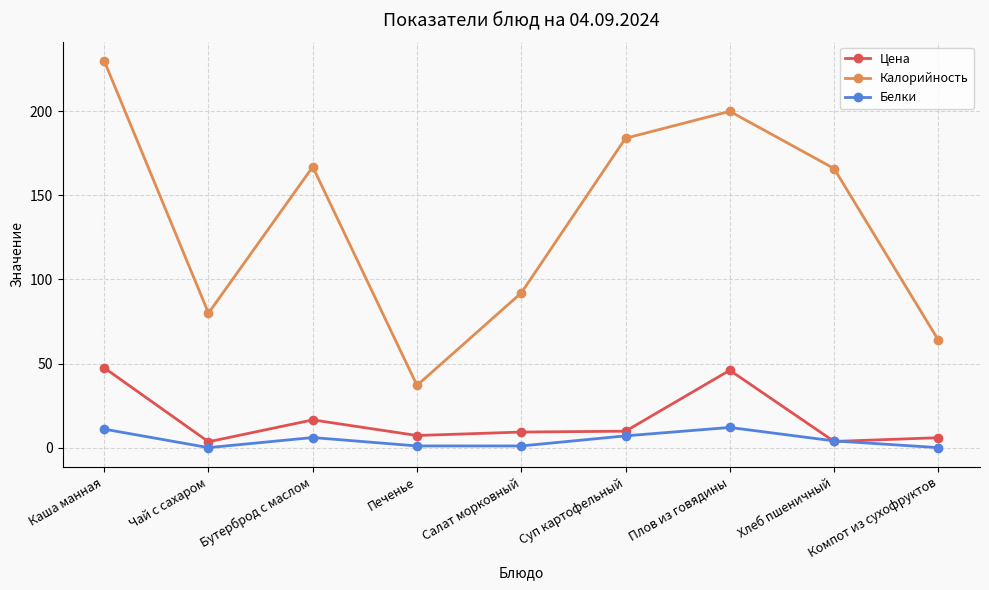

How many data points in Калорийность are less than 166?

4